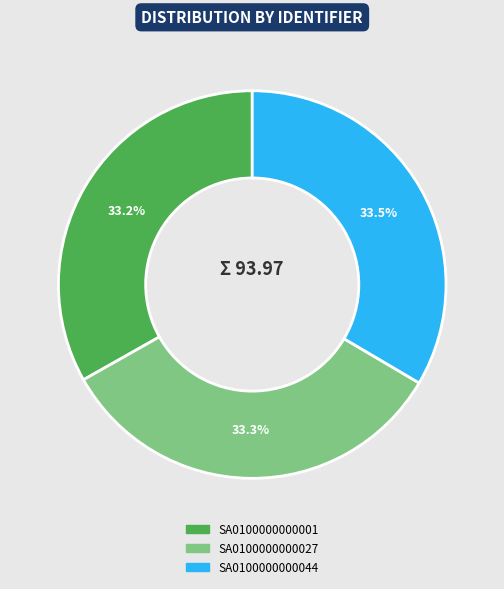

To the nearest percent, what is the average slice percentage?

33%